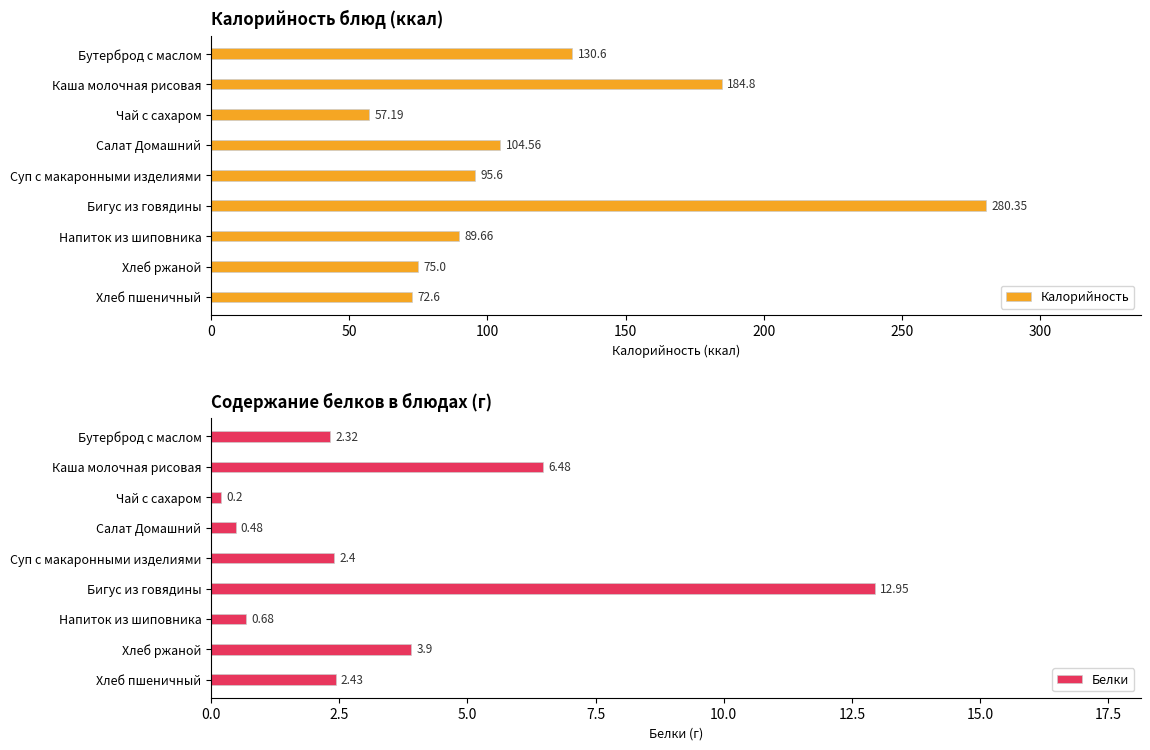

At which label is Калорийность closest to 168?

Каша молочная рисовая